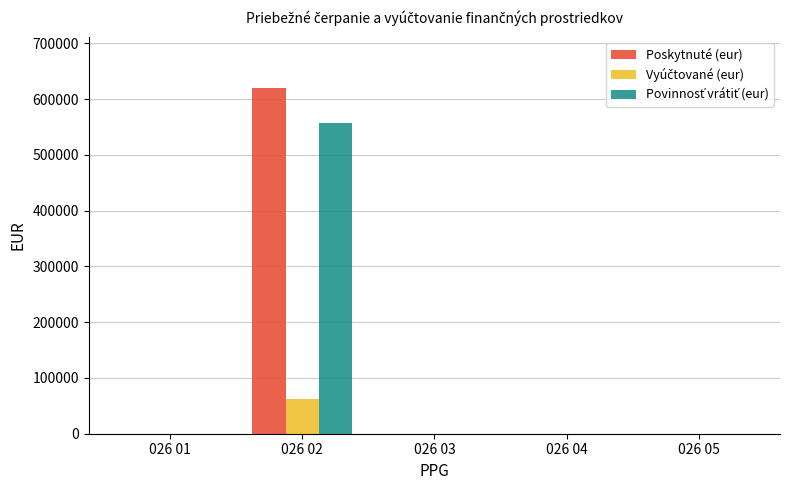

At which category is the sum across all series the highest?

026 02